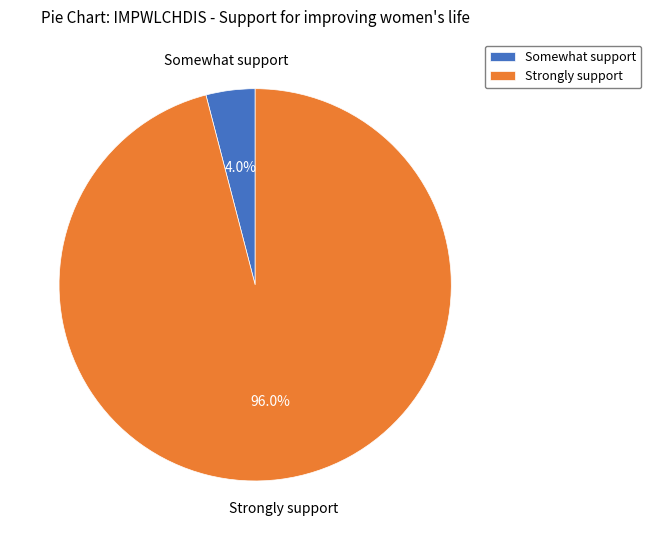

What is the largest slice in the pie chart?

Strongly support